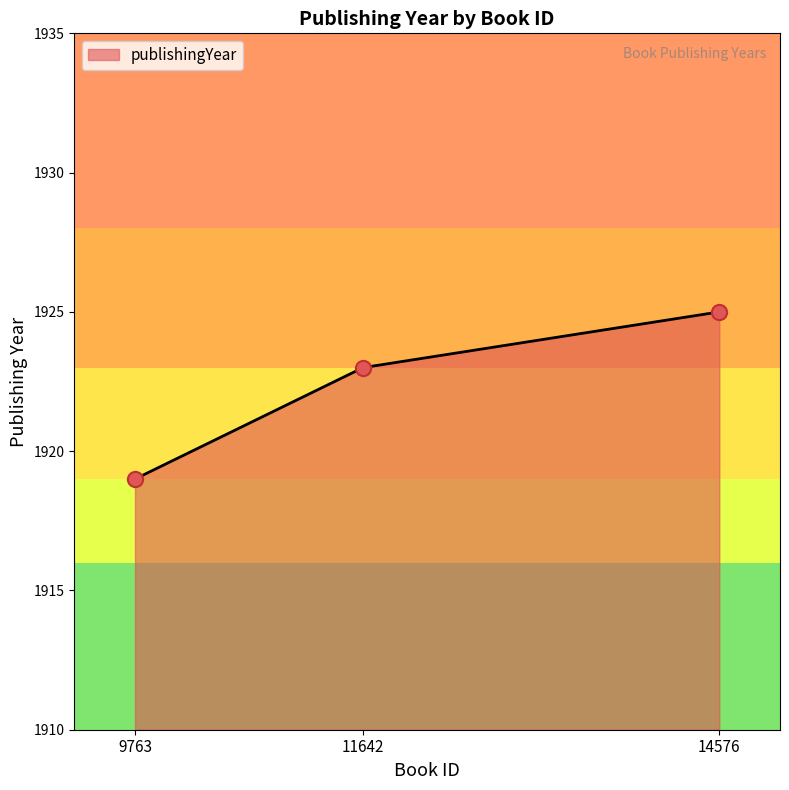

What is the change in value from 9763 to 14576?

+6